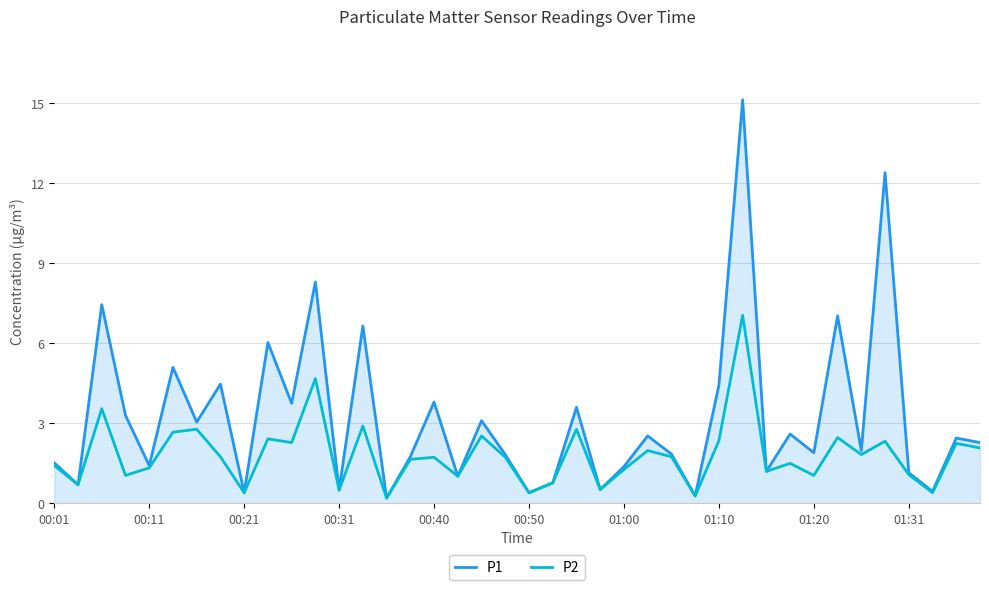

What is the greatest value displayed?

15.1